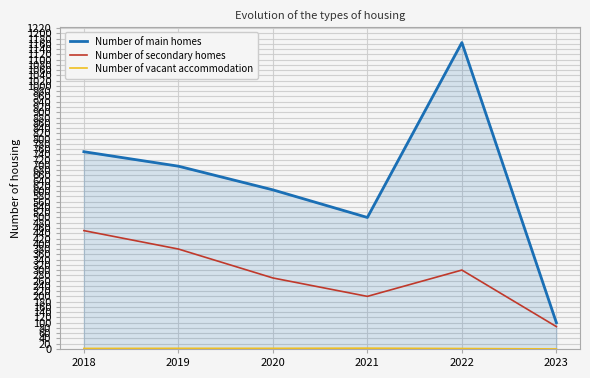

List the labels in order of Number of main homes value, largest first.

2022, 2018, 2019, 2020, 2021, 2023